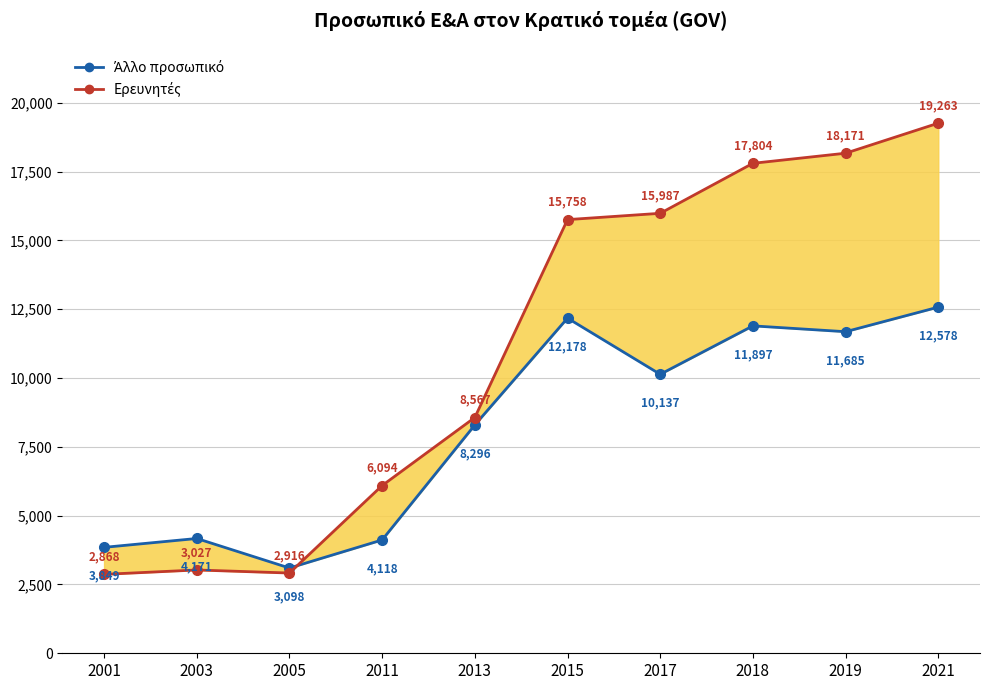

Is it true that Άλλο προσωπικό equals 13554 at 2013?

False